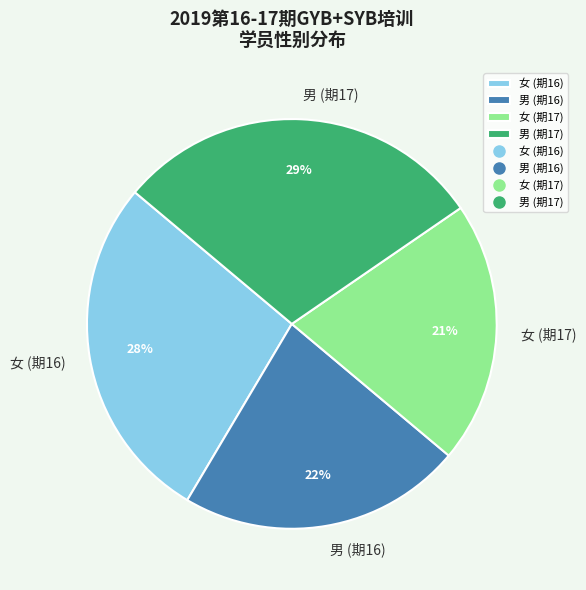

Is the sum of 男 (期16) and 女 (期17) greater than half?

No